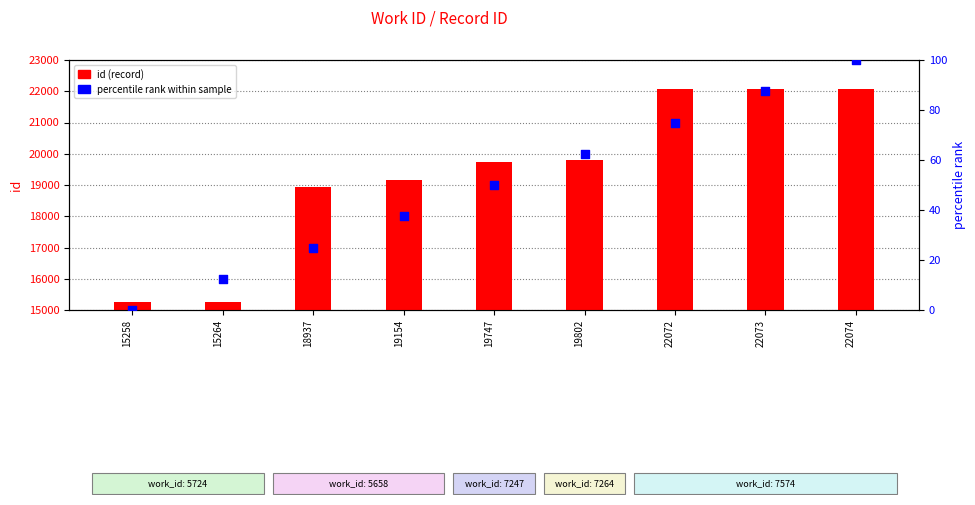

Which series contains the lowest Y value?

percentile rank within sample